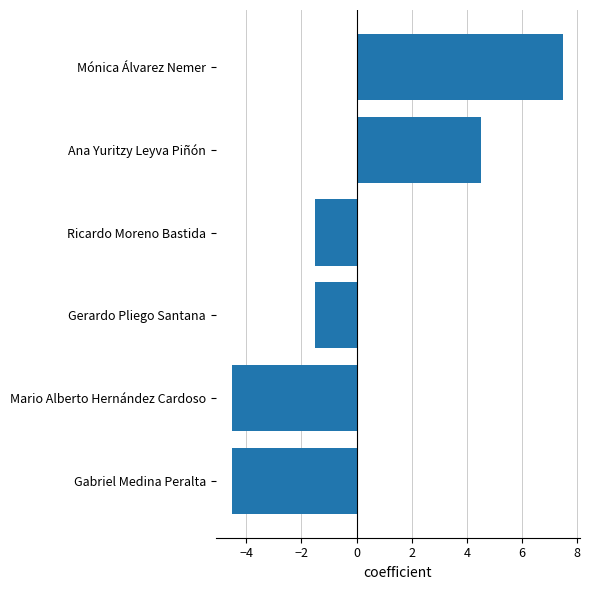

Reading bottom to top, what are all the values shown in this chart?

-4.5	-4.5	-1.5	-1.5	4.5	7.5